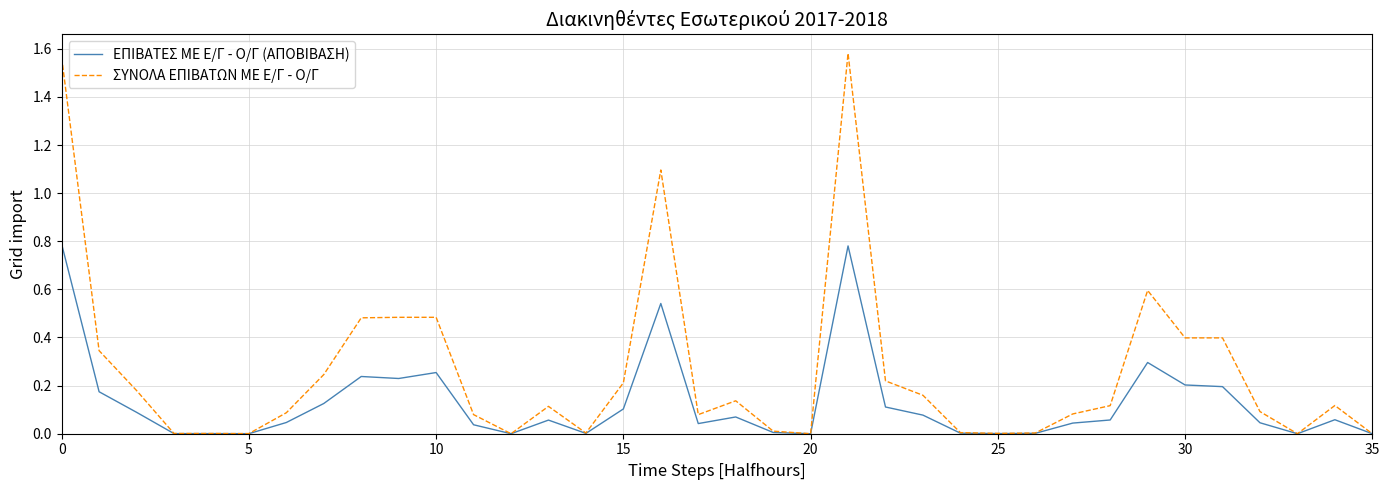

List the series in order of their peak value, lowest first.

ΕΠΙΒΑΤΕΣ ΜΕ Ε/Γ - Ο/Γ (ΑΠΟΒΙΒΑΣΗ), ΣΥΝΟΛΑ ΕΠΙΒΑΤΩΝ ΜΕ Ε/Γ - Ο/Γ